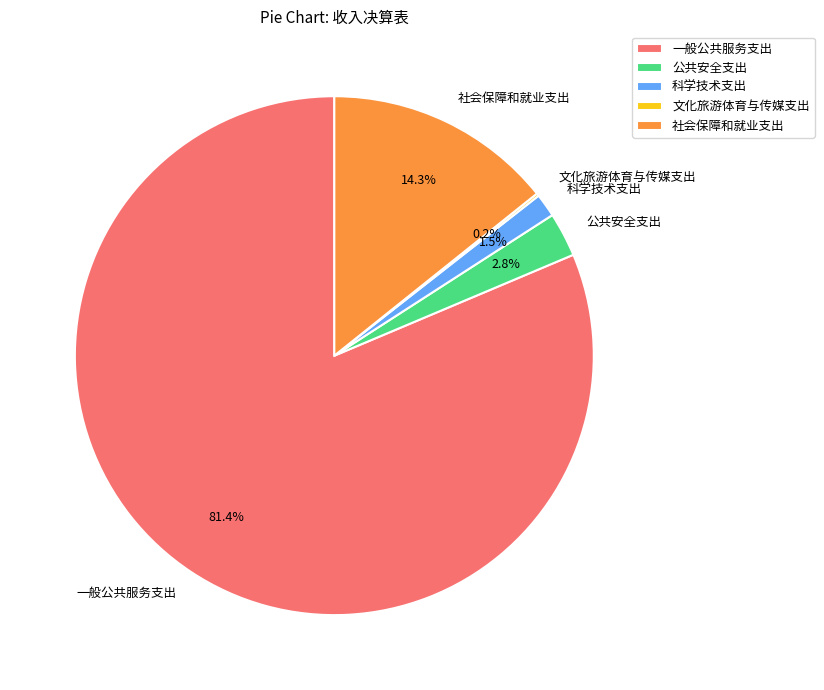

What is the majority slice?

一般公共服务支出